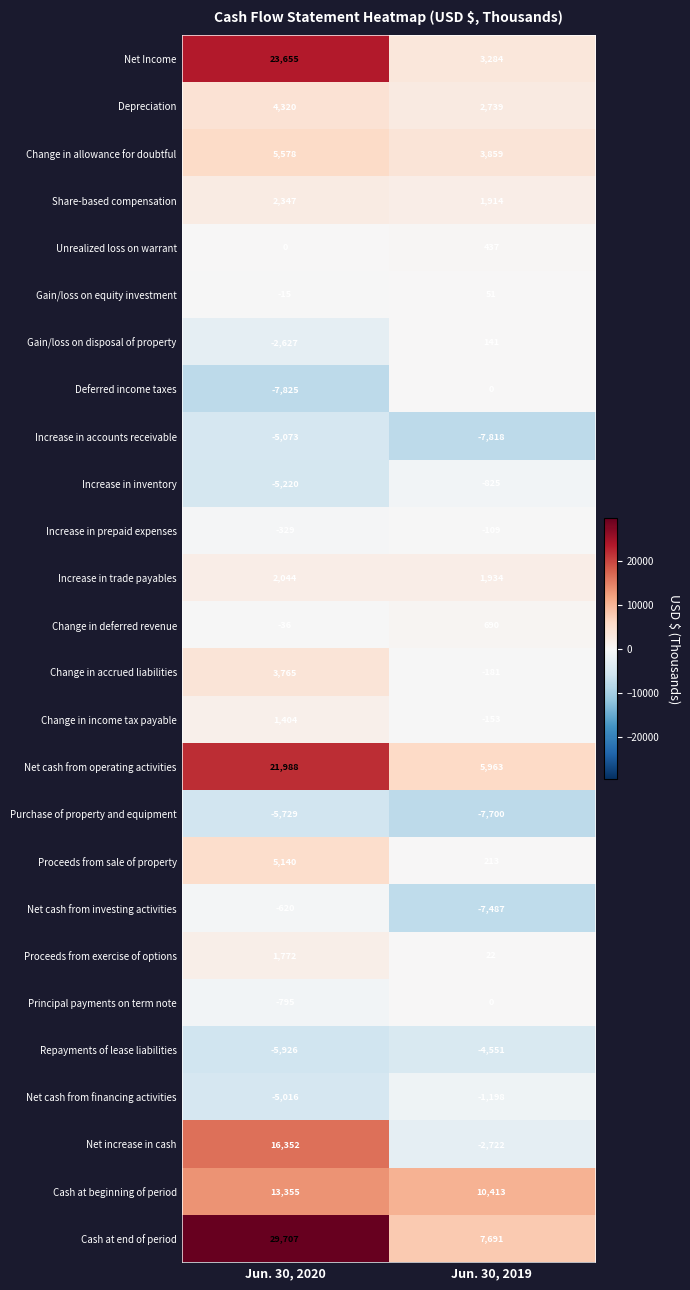

What is the approximate value of Share-based compensation at Jun. 30, 2019, to the nearest 10?

1910